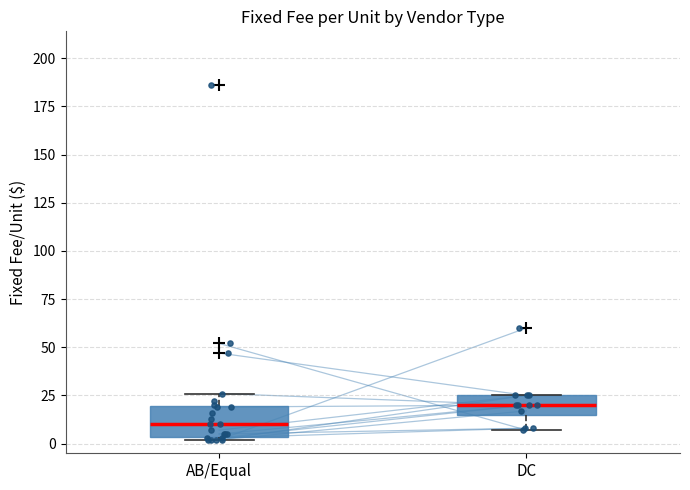

Where is the lower edge of the box for DC on the y-axis? The values are not printed on the chart, so give them approximately, as read against the axis.

15